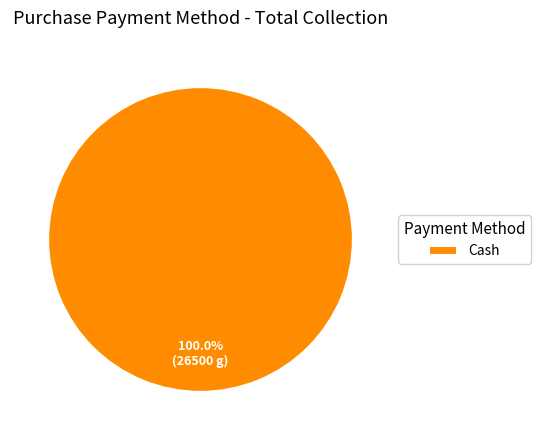

Which slice represents more than half of the pie?

Cash